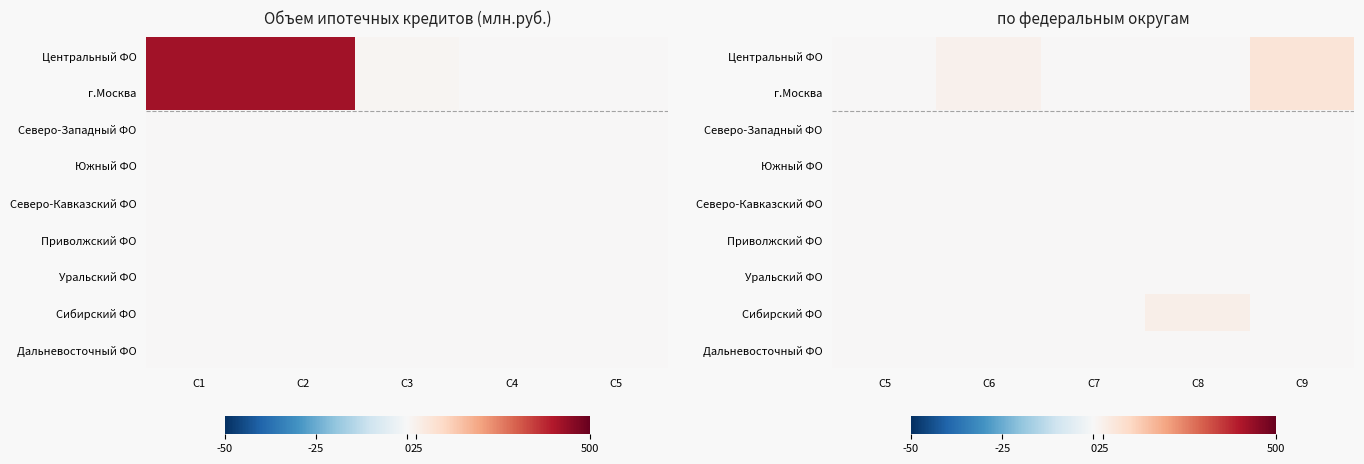

Is it true that Северо-Западный ФО equals 0 at C6?

True